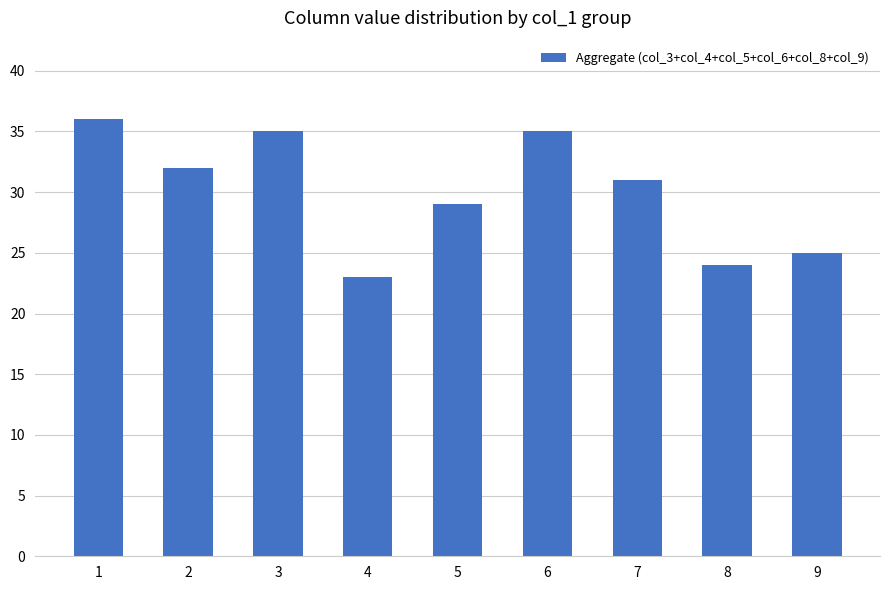

What is the value of the 1st bar from the left?

36